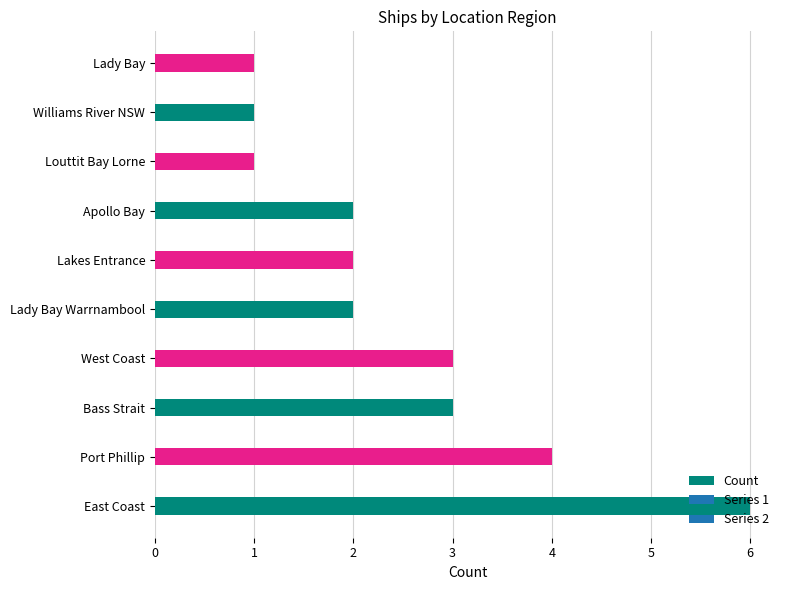

Approximately how many times larger is the value at Lady Bay compared to West Coast?

0.3